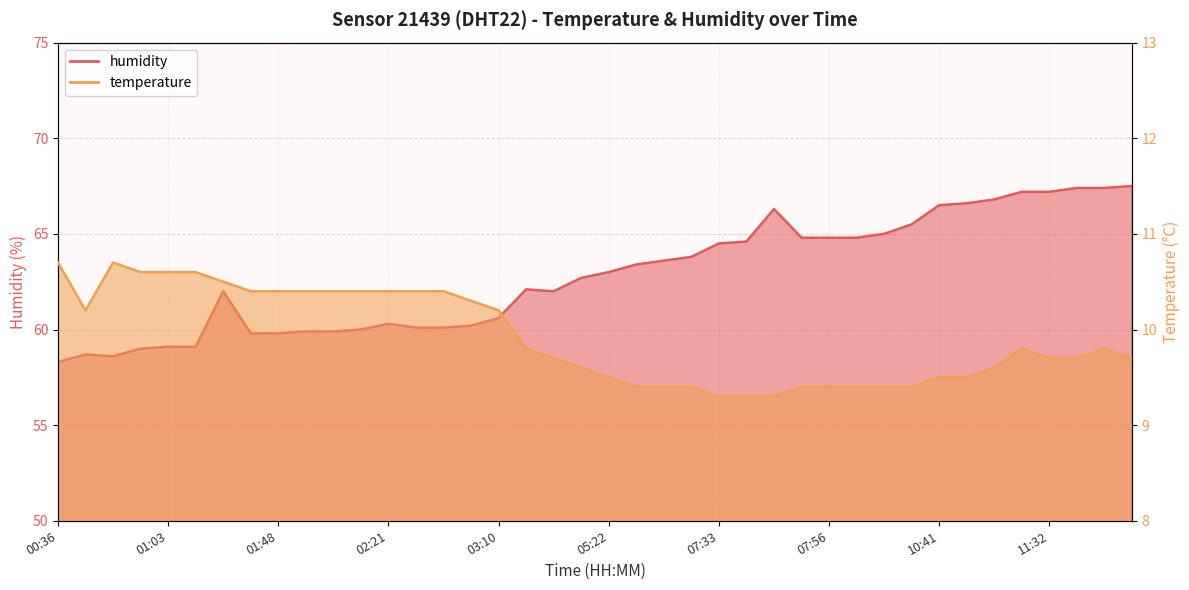

Count the number of data series in this chart.

2